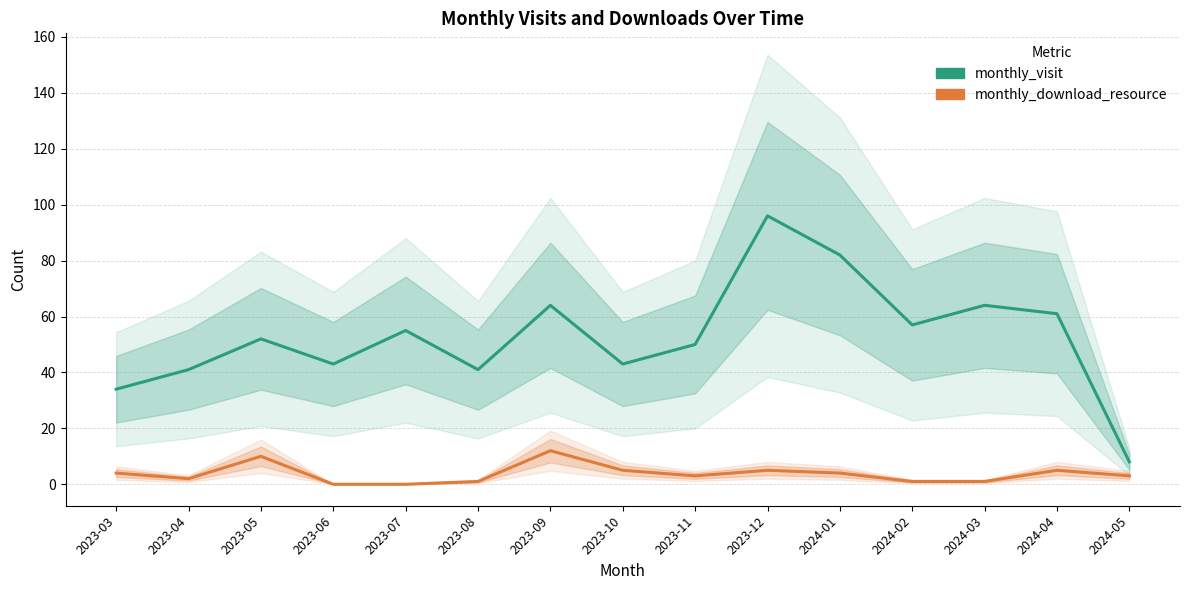

Is the value of monthly_download_resource at 2023-07 greater than the value of monthly_visit at 2023-05?

No